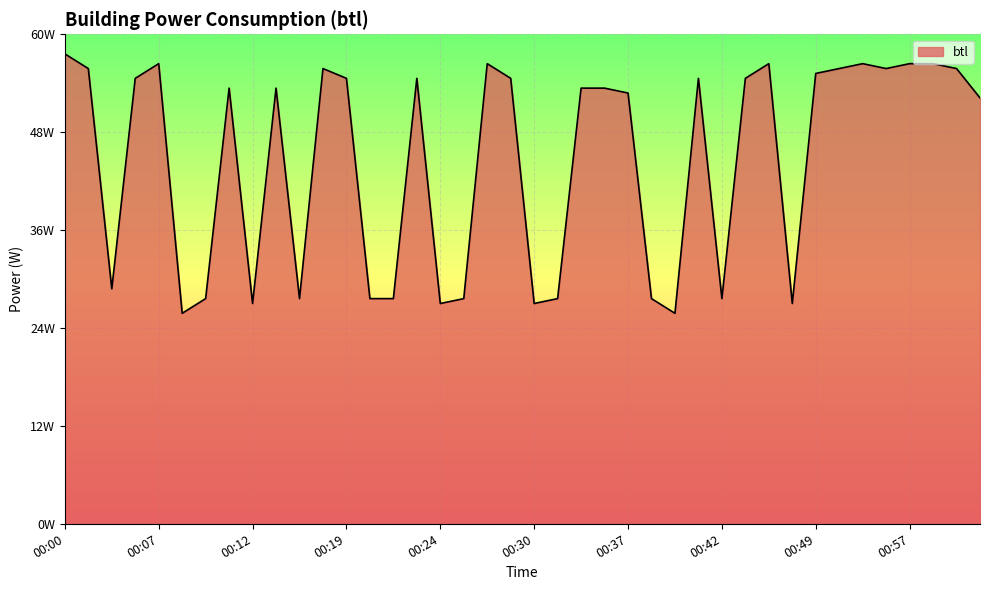

Is this an area chart (filled region under the line)?

Yes